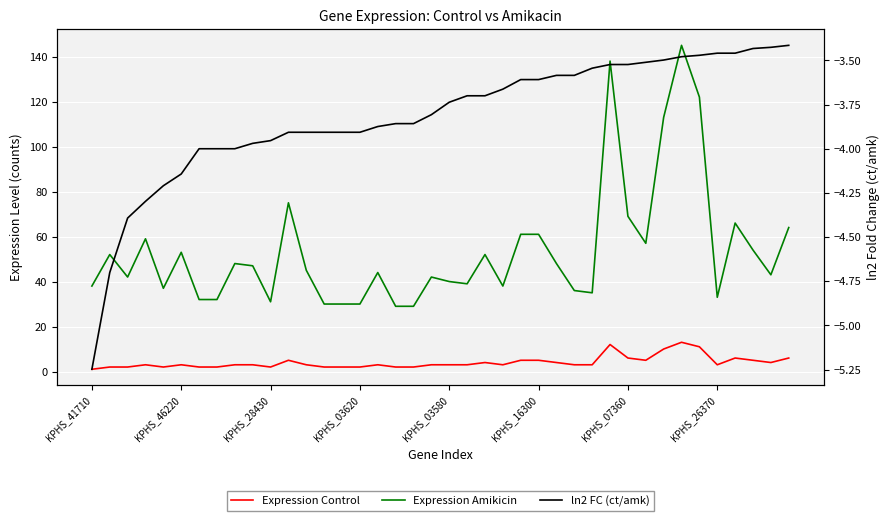

Which category has the highest value in the ln2 FC (ct/amk) series?

39